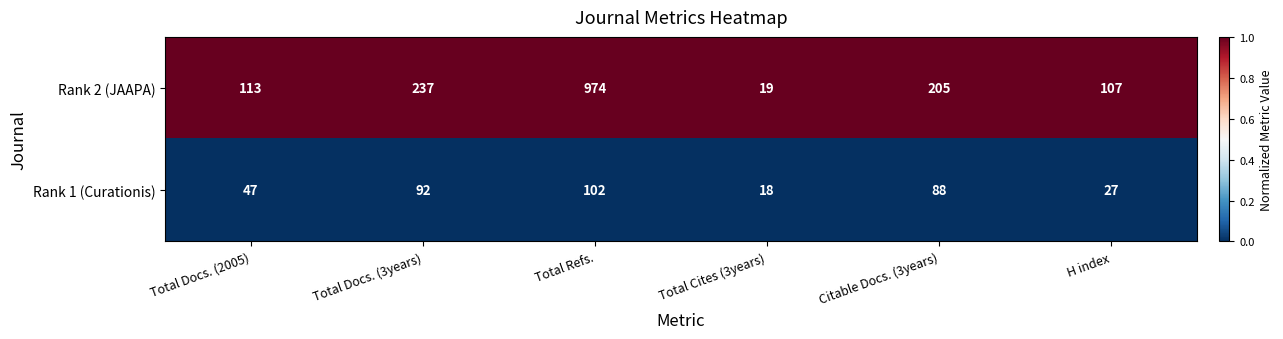

Reading left to right, transcribe all the data shown in this chart.

Rank 2 (JAAPA): 113	237	974	19	205	107
Rank 1 (Curationis): 47	92	102	18	88	27